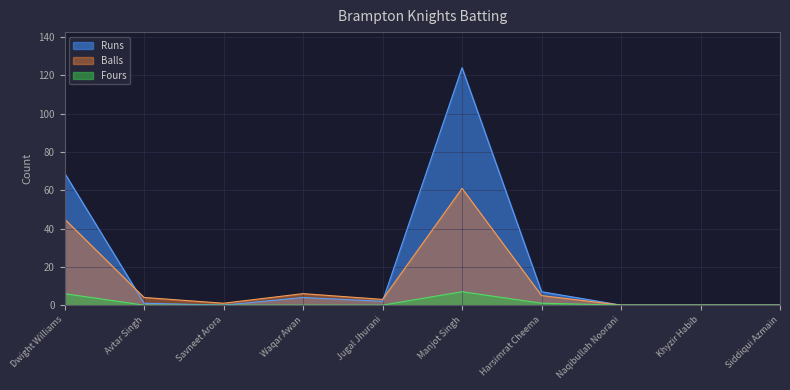

What is the label of the 3rd point from the right?

Naqibullah Noorani